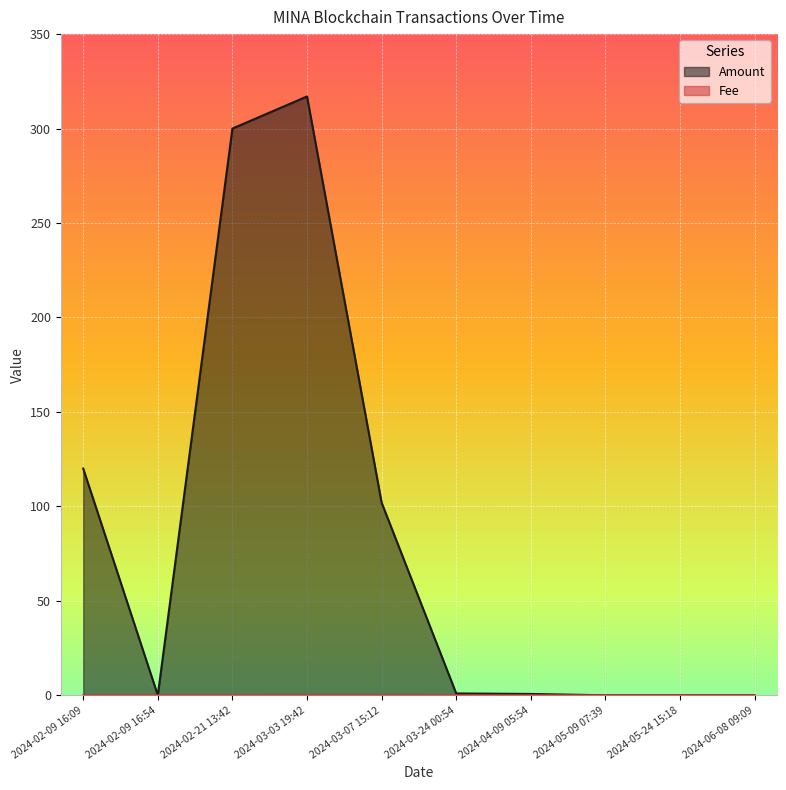

List the series in order of their peak value, highest first.

Amount, Fee